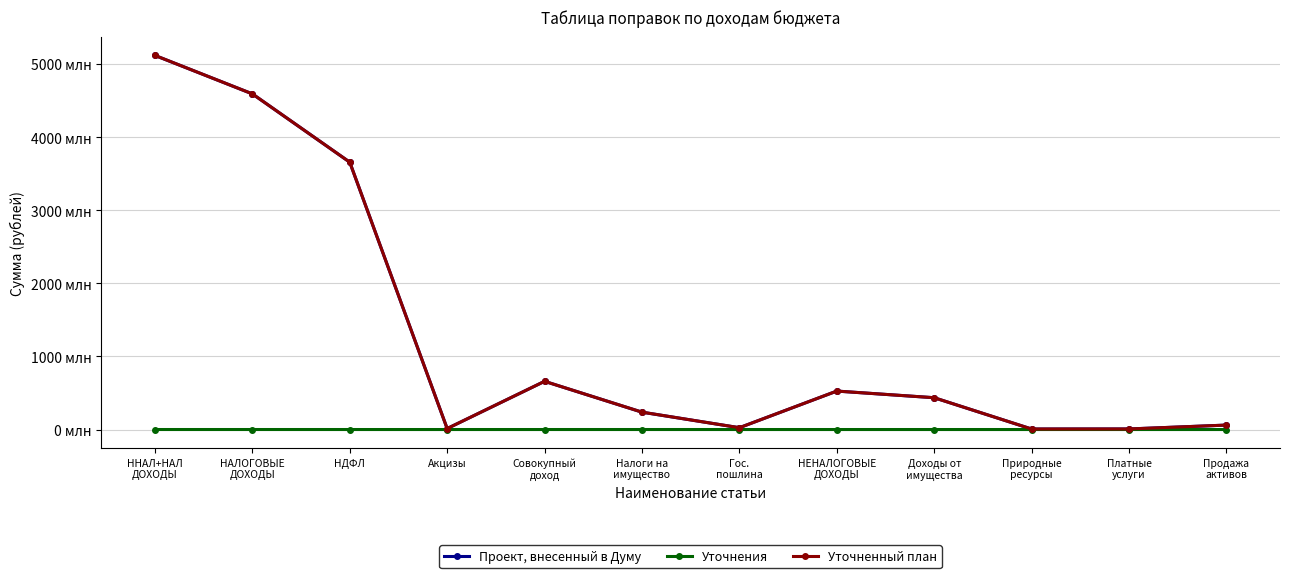

Which series has the largest total across all categories?

Уточненный план